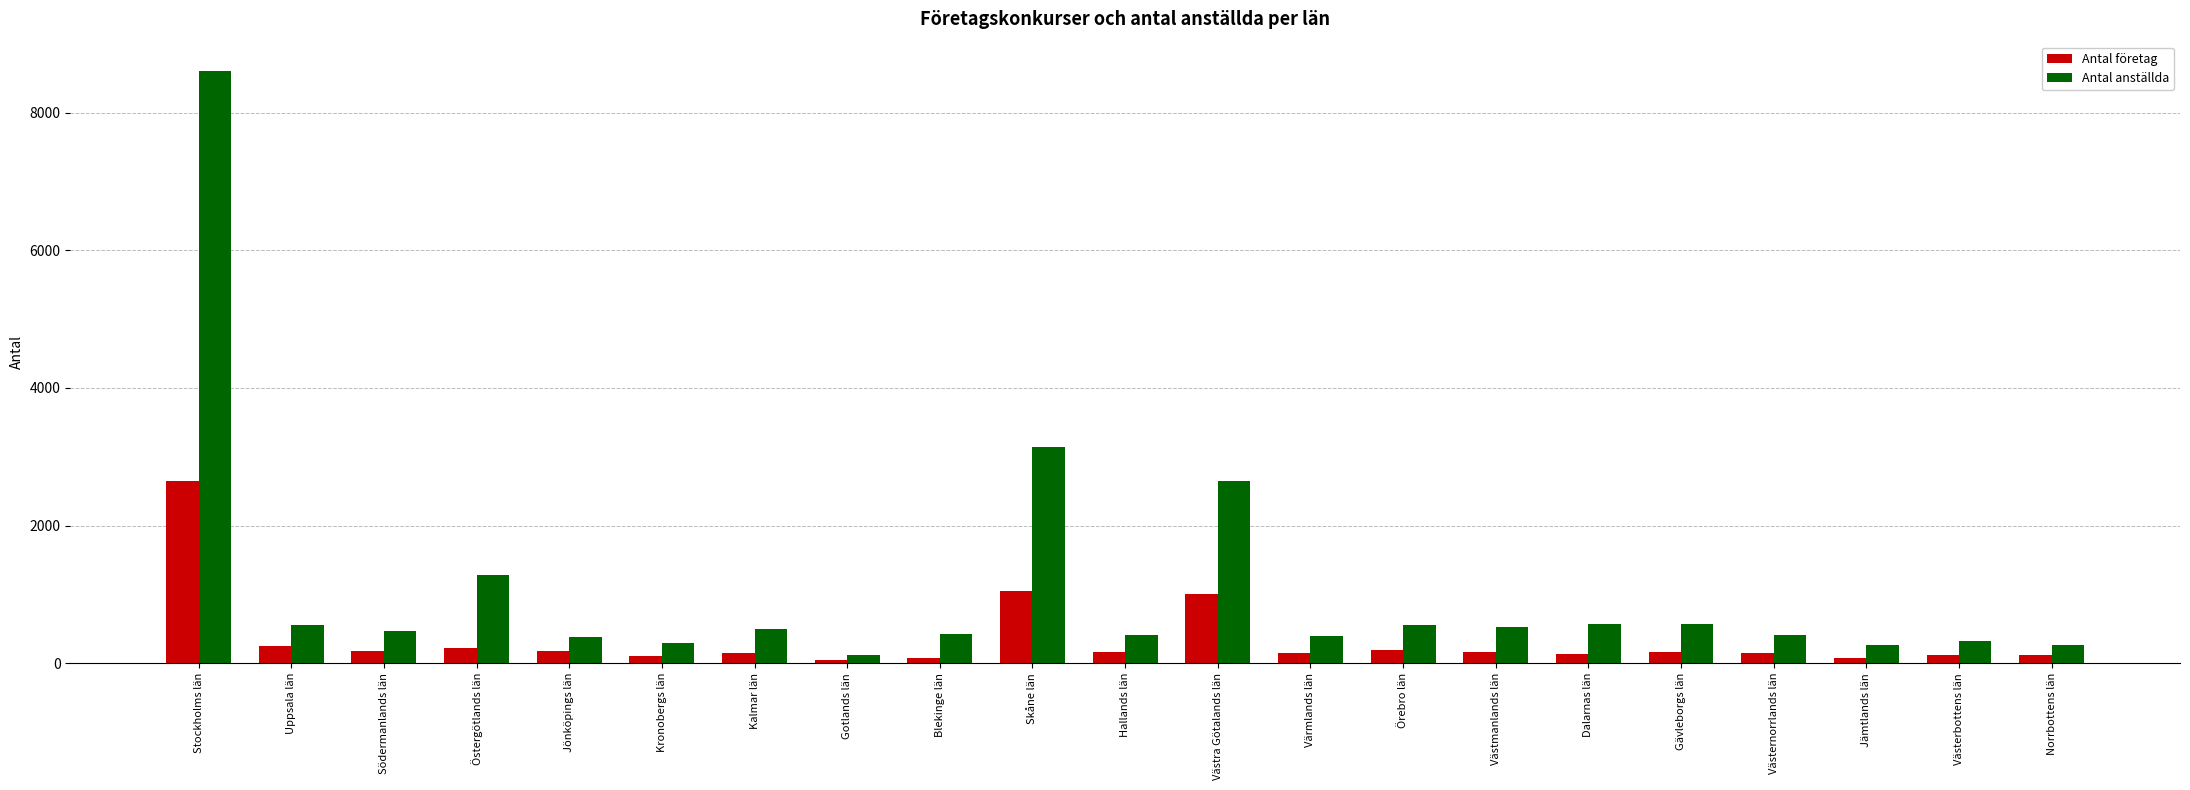

Read the Antal anställda value at Värmlands län, to the nearest 50.

400